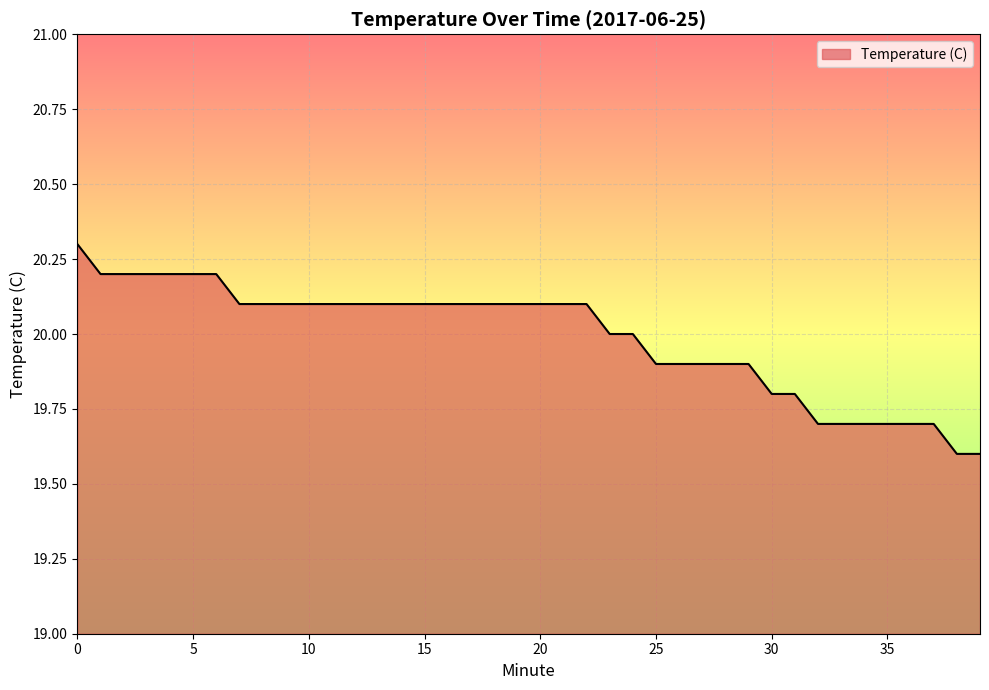

What is the smallest value displayed?

19.6